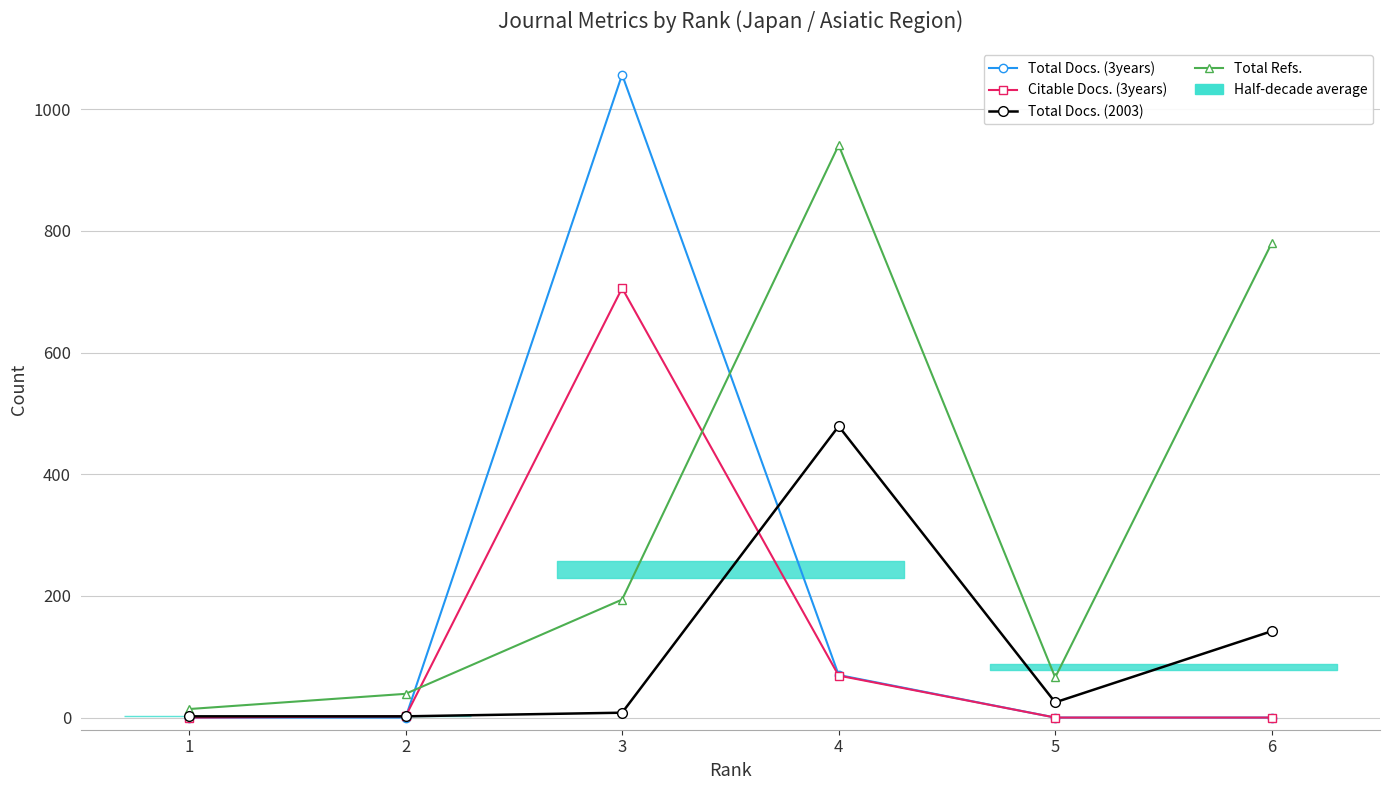

Reading left to right, list all the values displayed in this chart.

Total Docs. (3years): 0	0	1057	70	0	0
Citable Docs. (3years): 0	2	706	69	0	0
Total Docs. (2003): 2	2	8	479	25	142
Total Refs.: 14	39	194	941	66	780